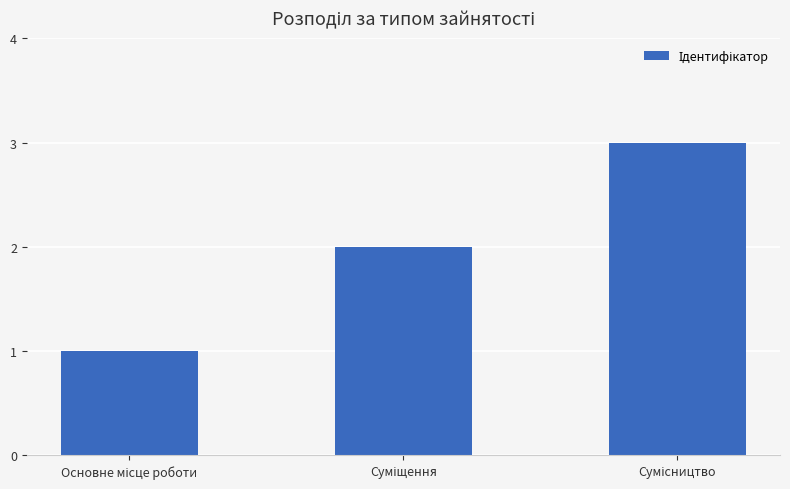

What is the sum of all values?

6